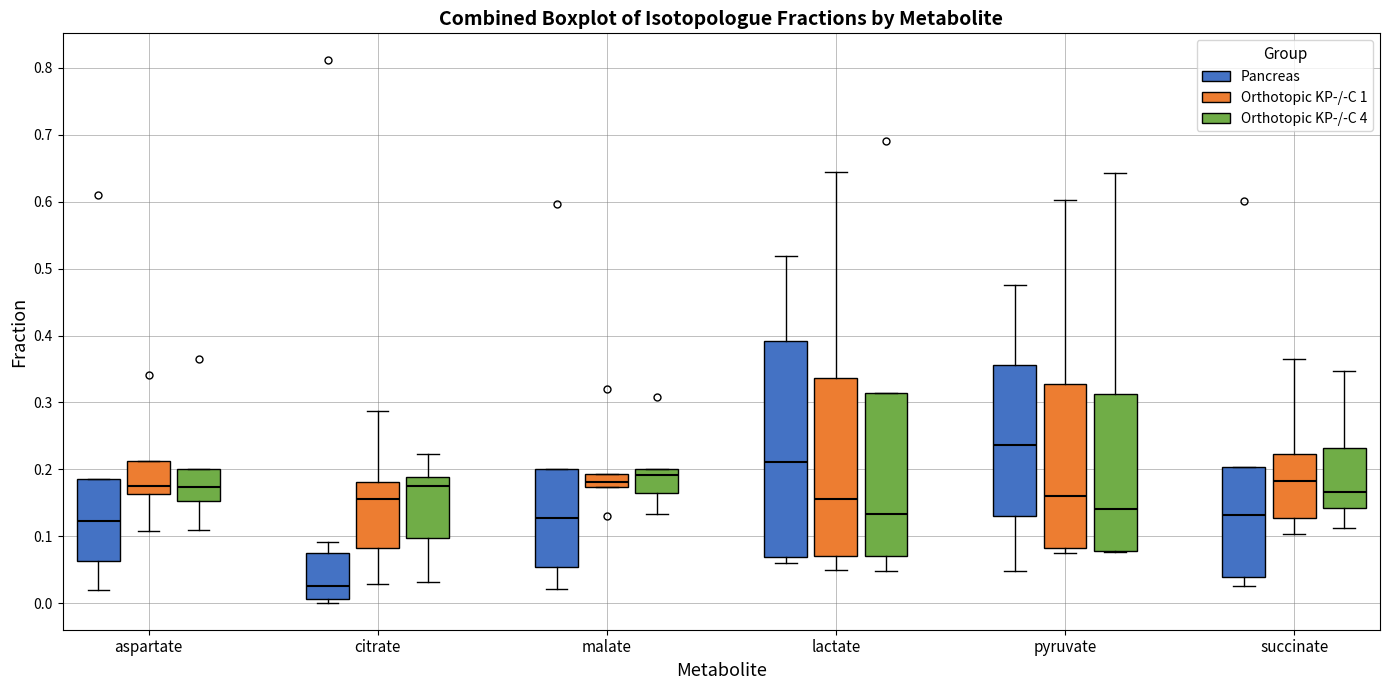

Where is the lower edge of the box for lactate (Orthotopic KP-/-C 4) on the y-axis? The values are not printed on the chart, so give them approximately, as read against the axis.

0.07